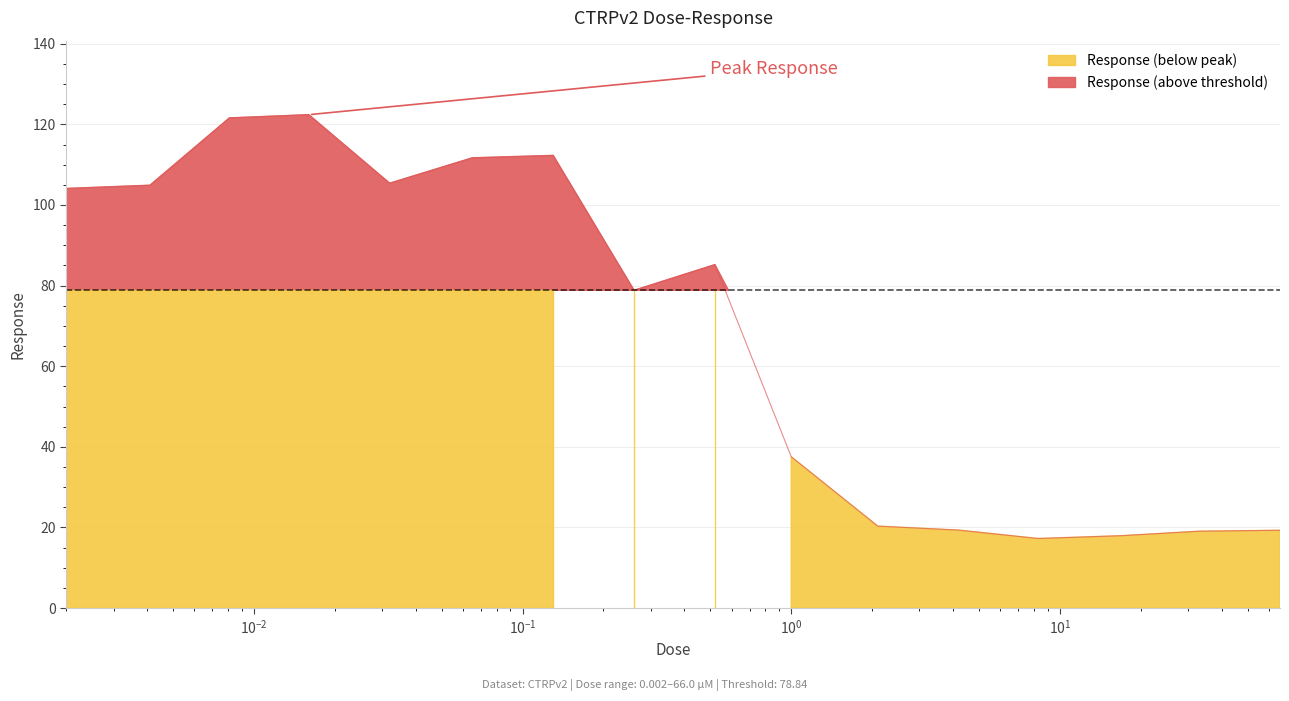

The value at 0.26 is 23.7. True or false?

False